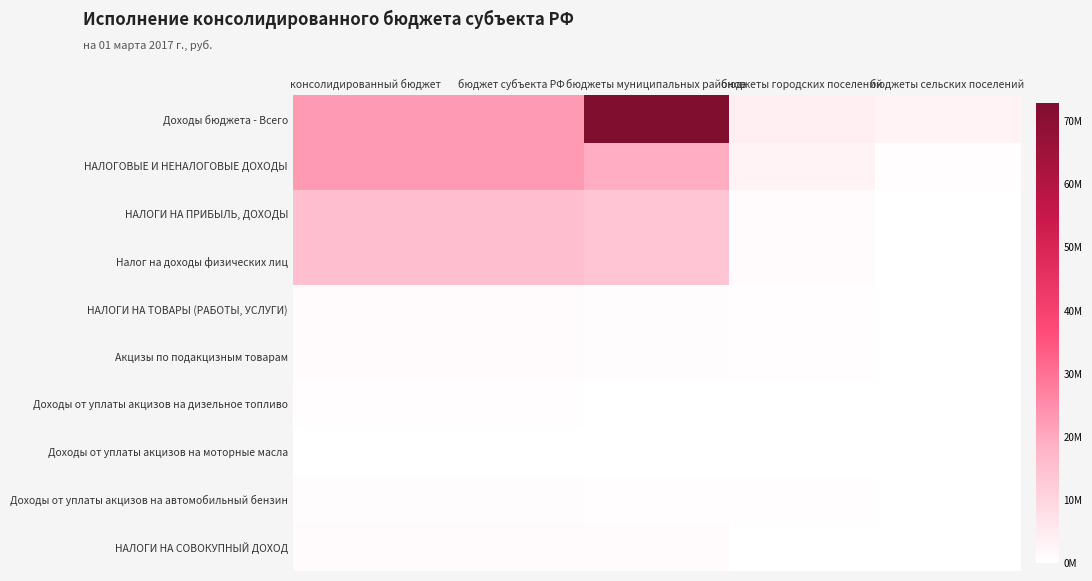

At how many categories does at least one series exceed 66070406?

1